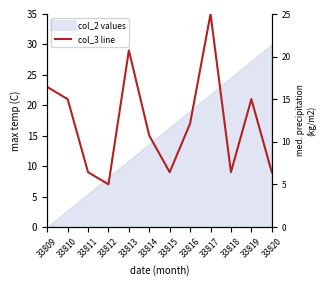

The chart shows a value of 6.9 at 33816. True or false?

False